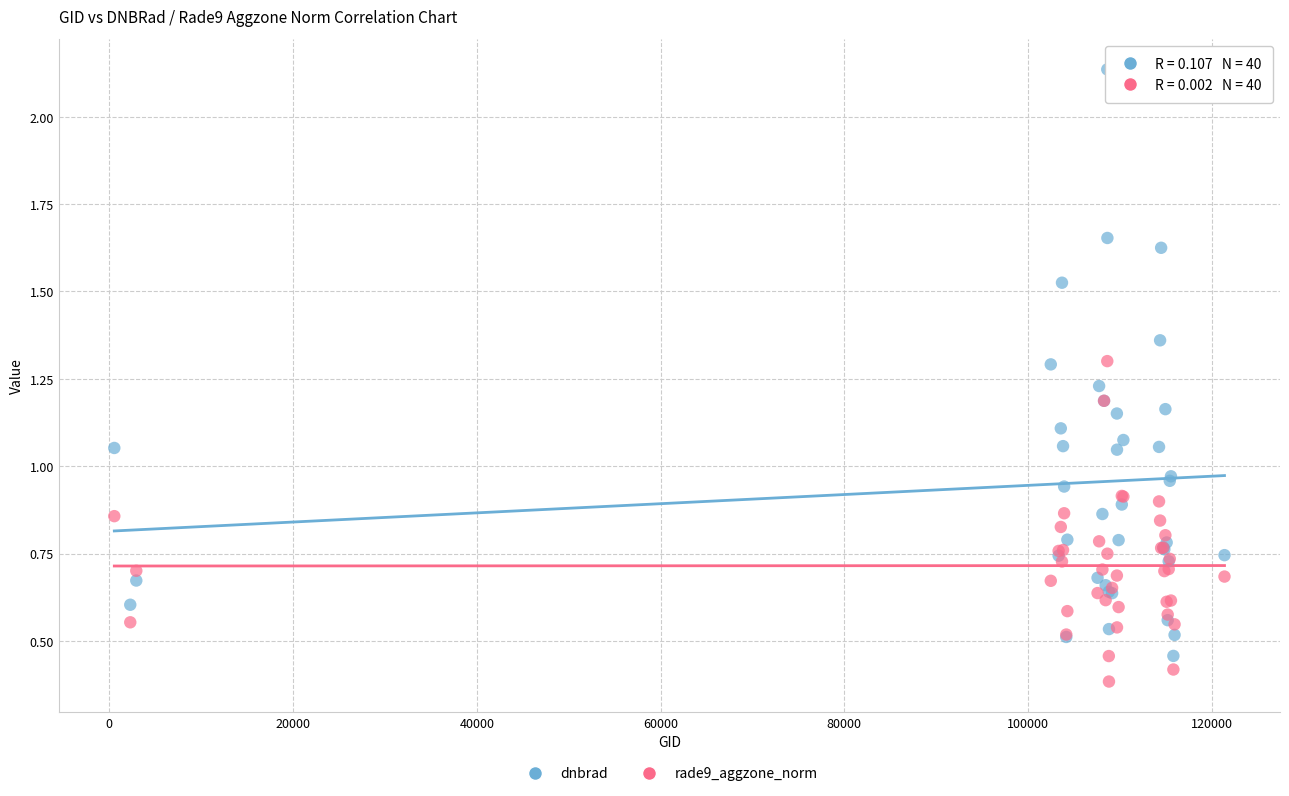

Which series reaches the minimum Y coordinate?

rade9_aggzone_norm